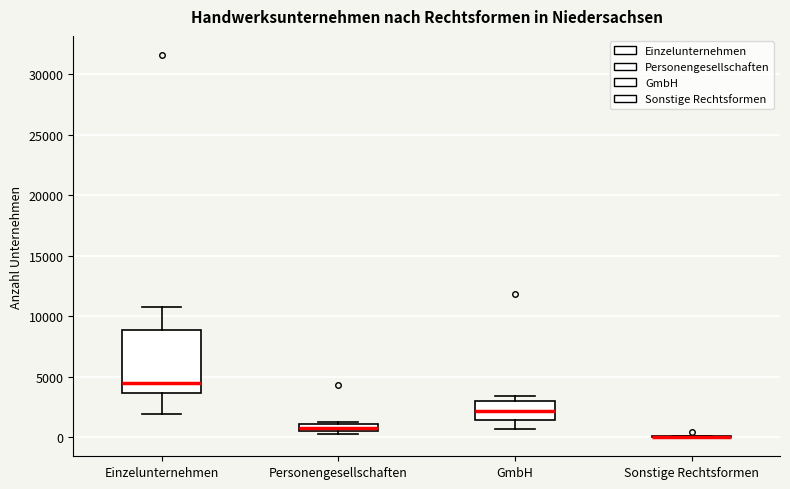

Which box is the tallest, from its lower edge to its upper edge?

Einzelunternehmen